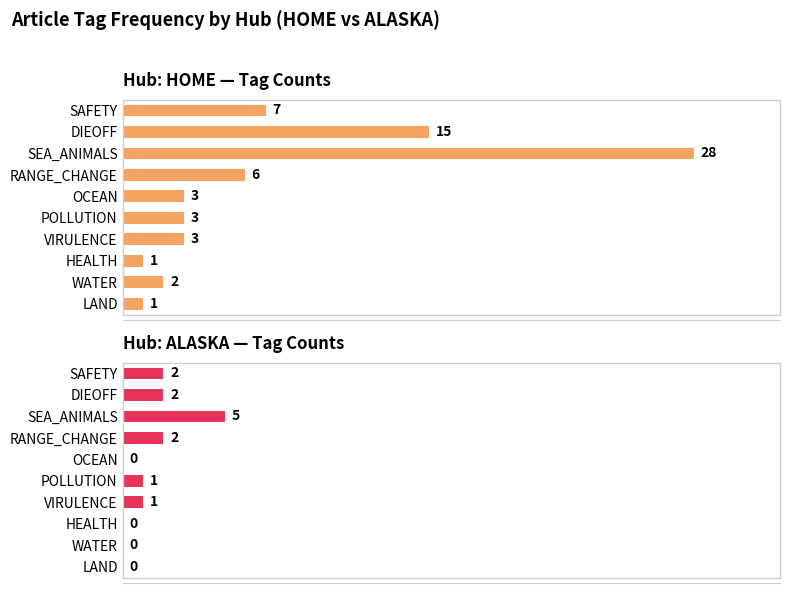

At how many categories does at least one series exceed 19?

1